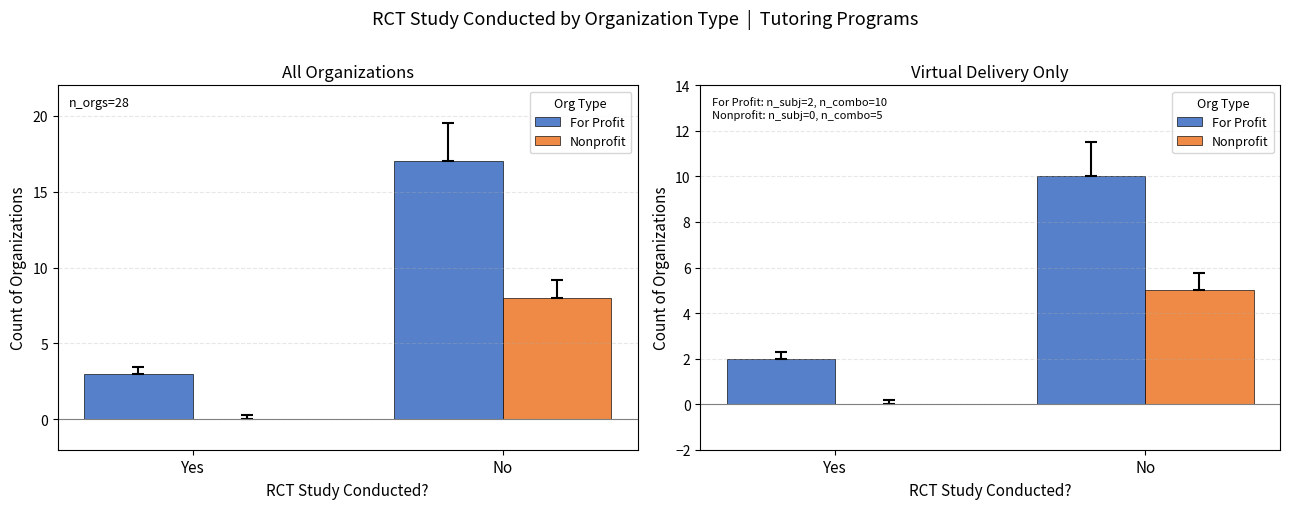

Is the value of For Profit at No greater than the value of Nonprofit at Yes?

Yes